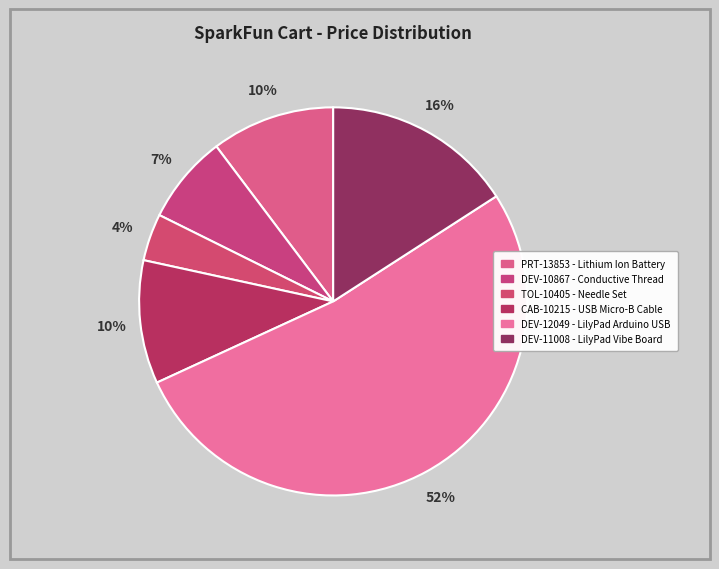

Between DEV-11008 and TOL-10405, which is larger?

DEV-11008